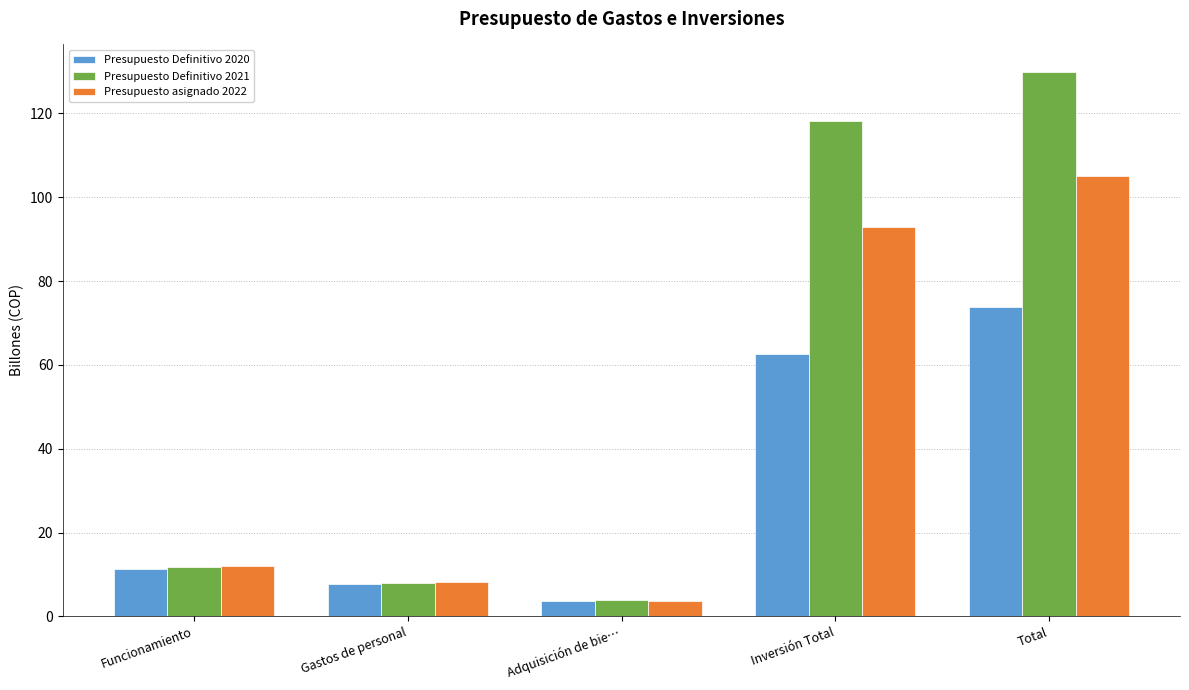

Rank the series by their maximum value, from highest to lowest.

Presupuesto Definitivo 2021, Presupuesto asignado 2022, Presupuesto Definitivo 2020